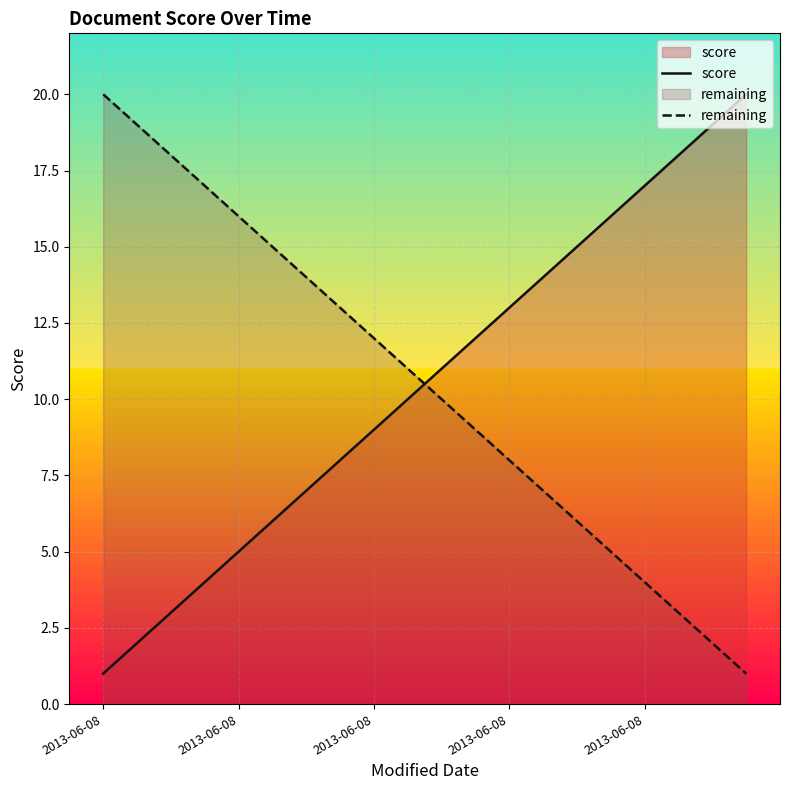

How many lines are shown in the chart?

2